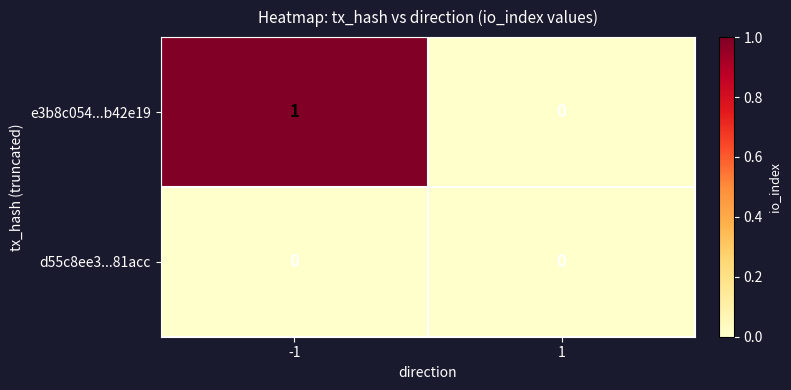

What is the greatest value displayed?

1